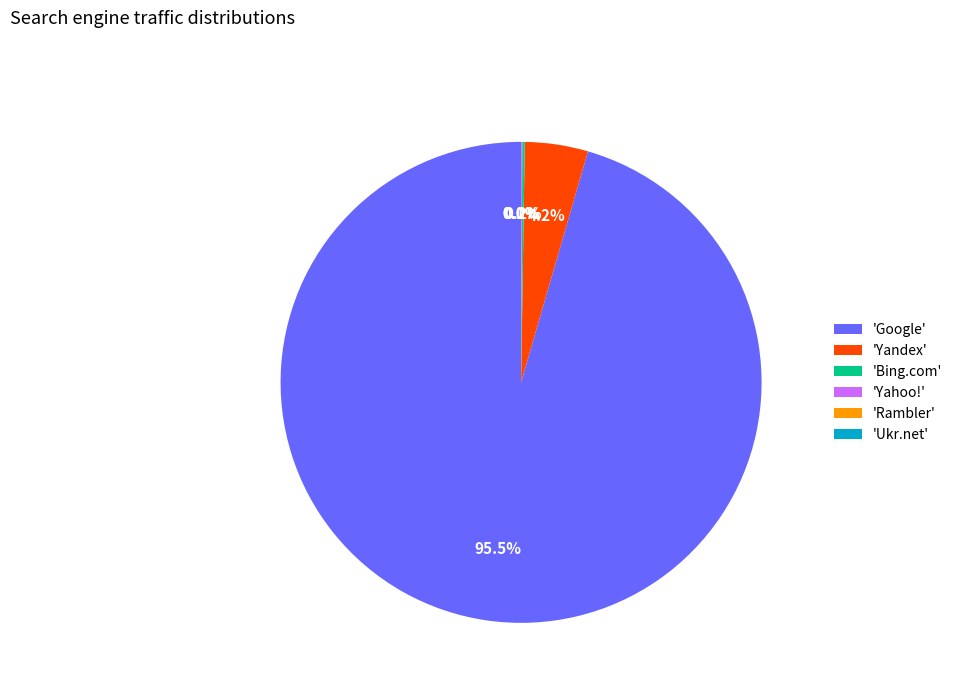

Which category has the biggest portion of the pie?

'Google'